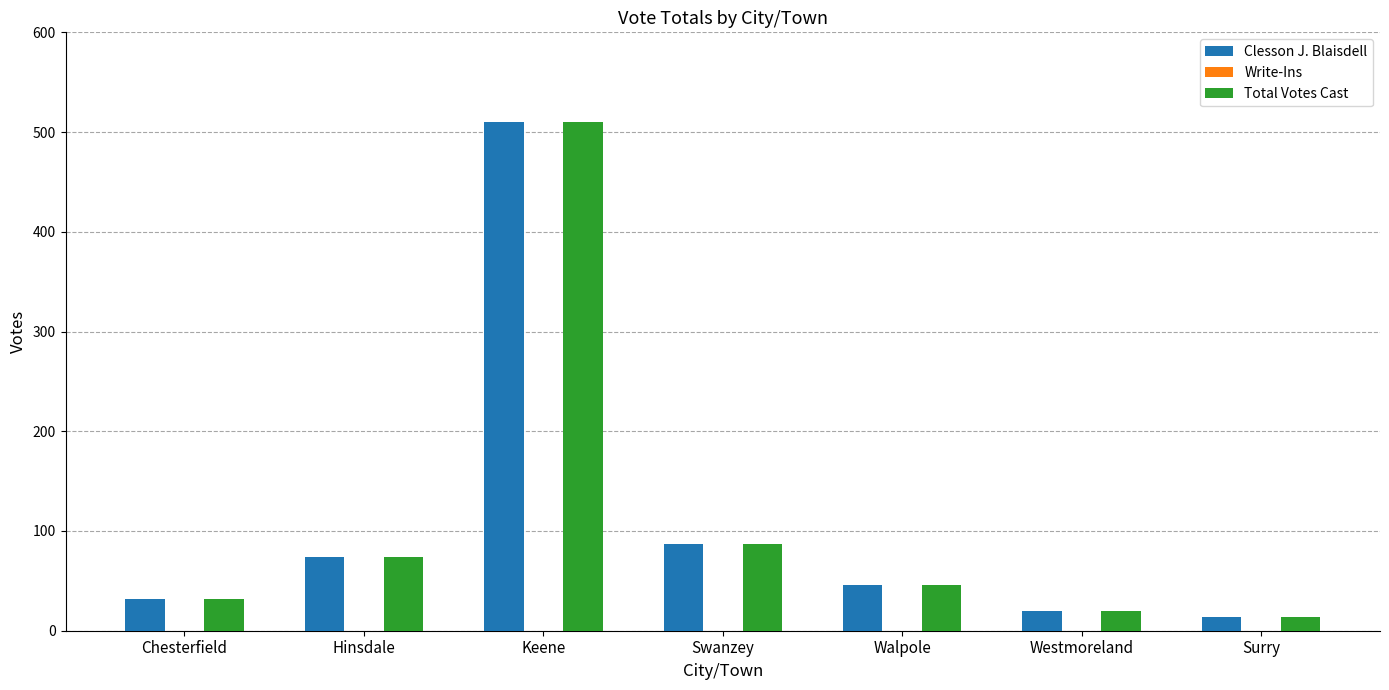

The Clesson J. Blaisdell series shows 14 at Surry. True or false?

True